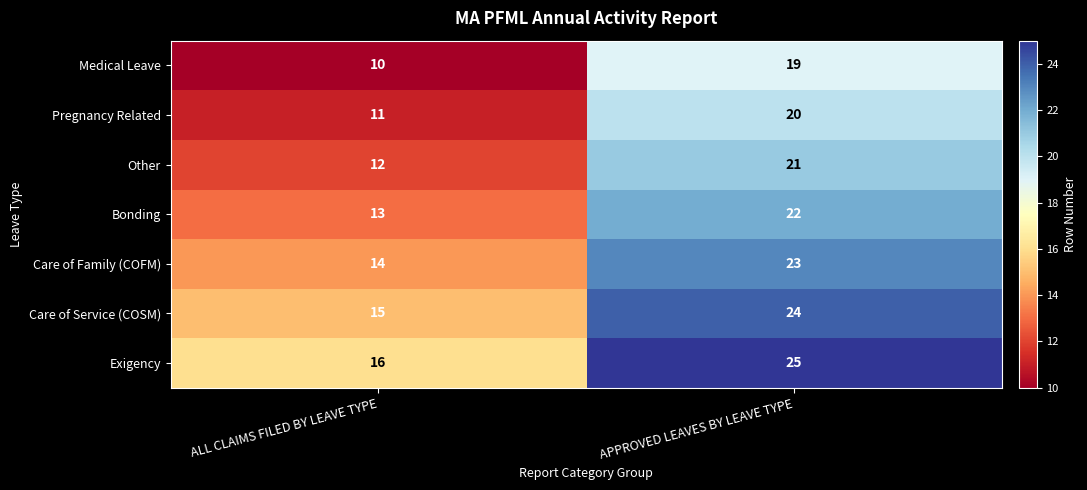

List the labels in order of Medical Leave value, largest first.

APPROVED LEAVES BY LEAVE TYPE, ALL CLAIMS FILED BY LEAVE TYPE